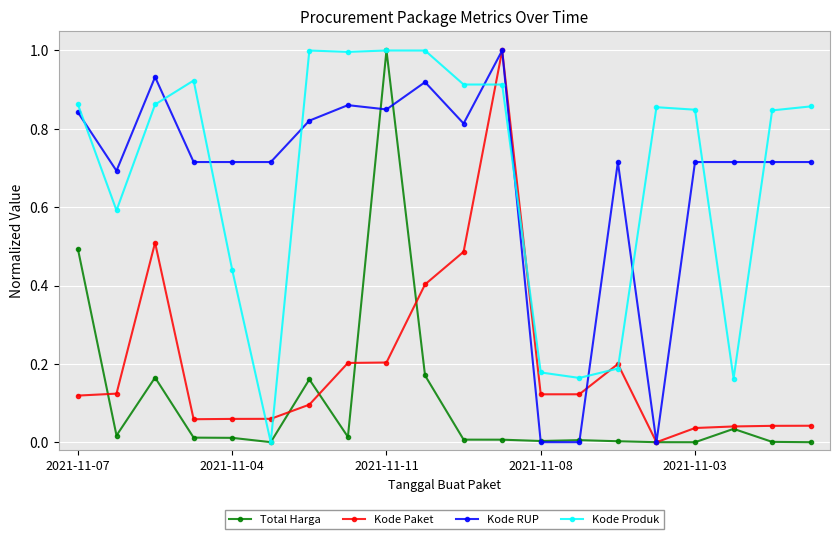

Which series ends up on top after the final intersection of Kode RUP and Kode Produk?

Kode Produk